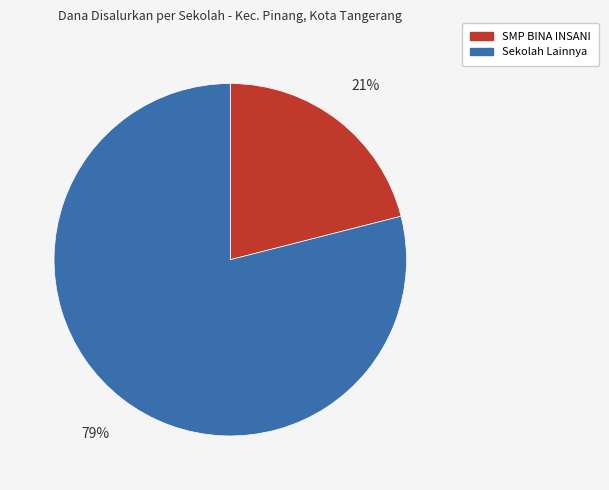

How many segments does this pie chart have?

2